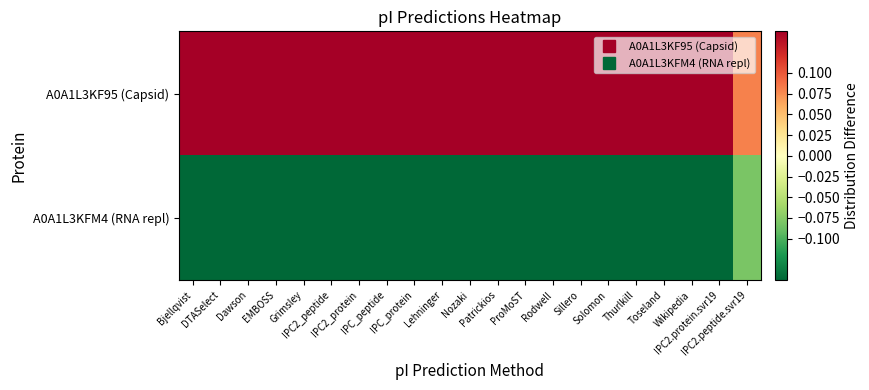

Between Grimsley and Patrickios, which series saw the biggest shift?

A0A1L3KF95 (Capsid)